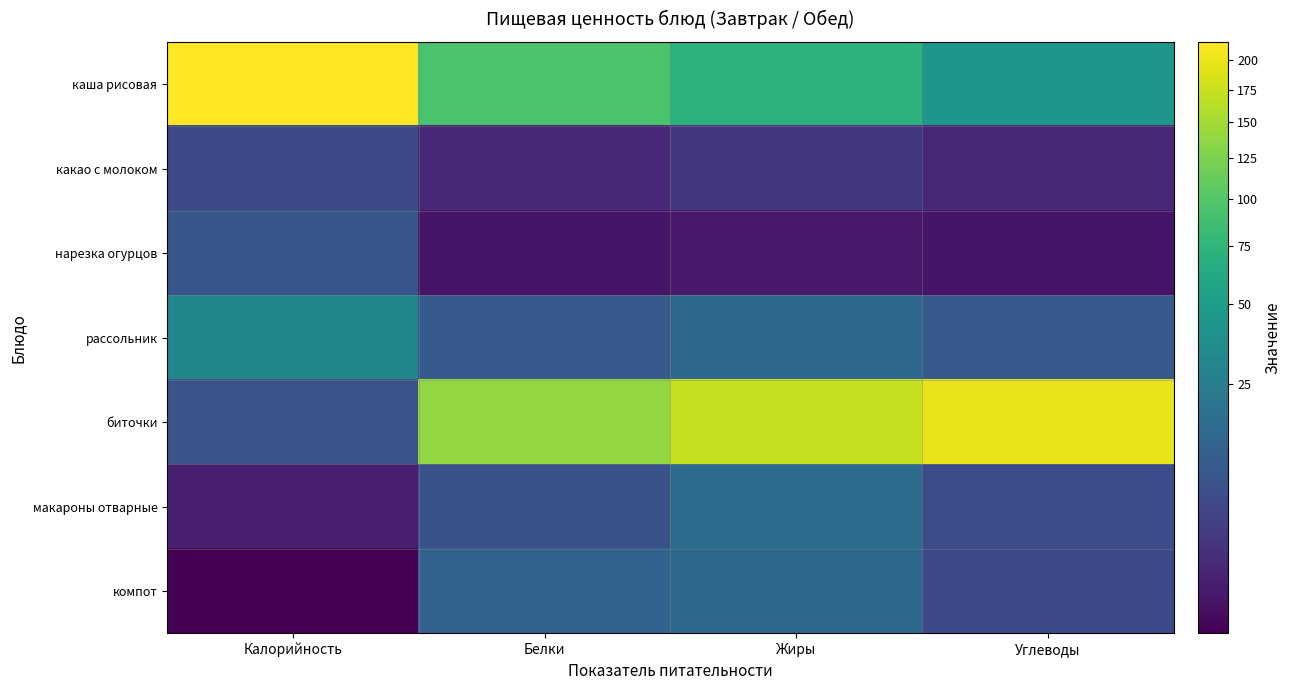

Count the number of categories in the chart.

4